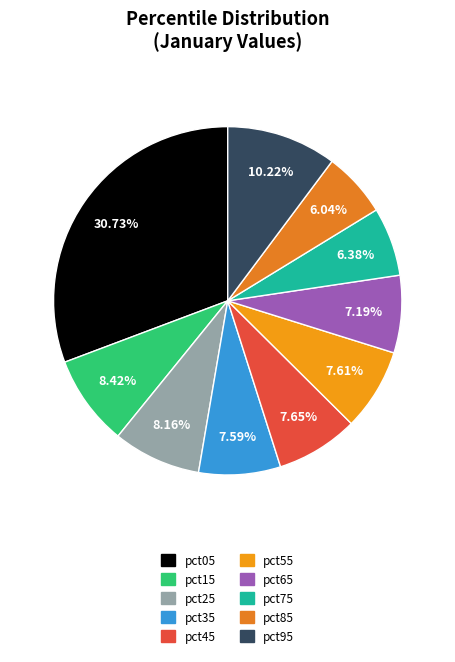

Rank the categories by value from lowest to highest.

pct85, pct75, pct65, pct35, pct55, pct45, pct25, pct15, pct95, pct05